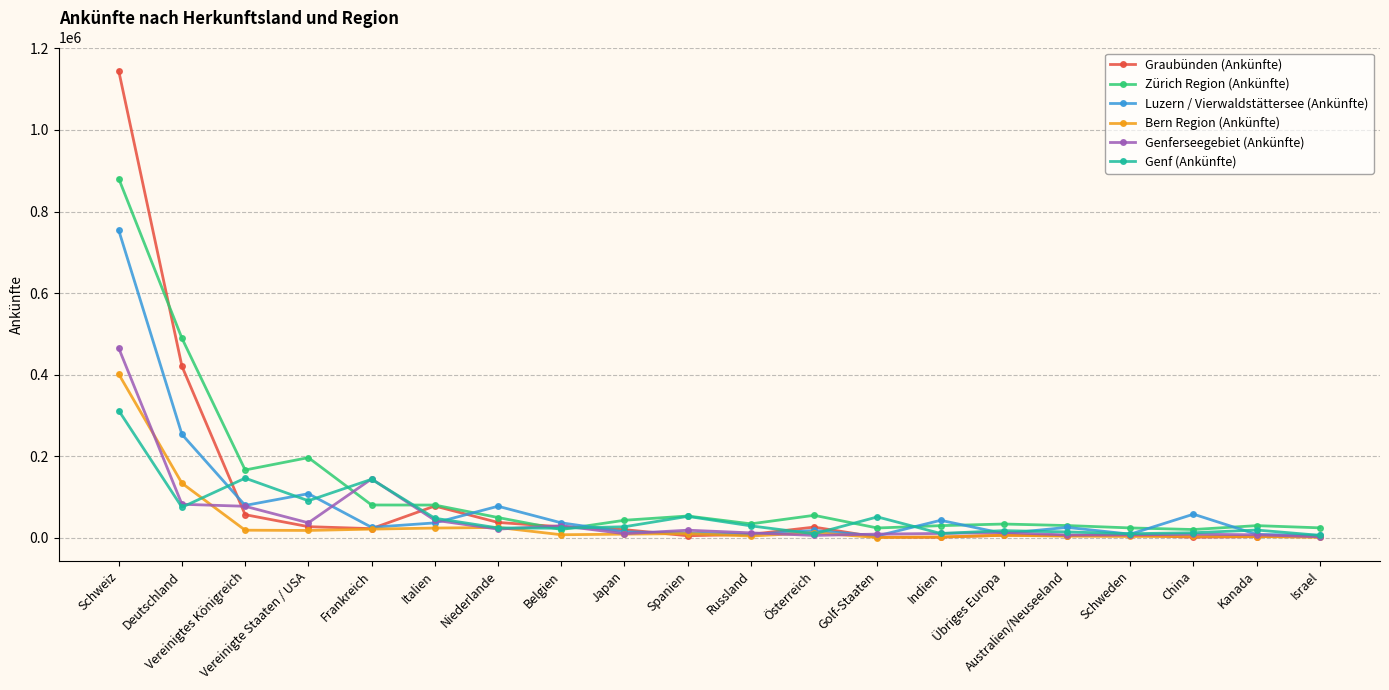

What is the label of the 2nd point from the left?

Deutschland